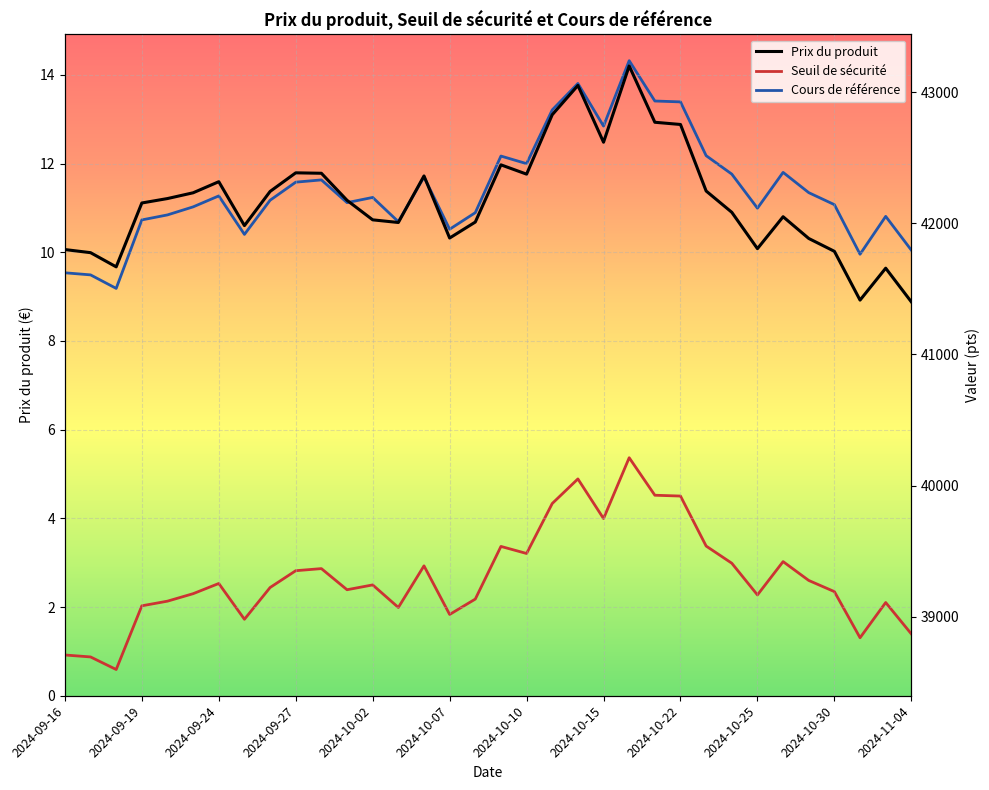

In Cours de référence, how many points are lower than both neighbors (excluding endpoints)?

9